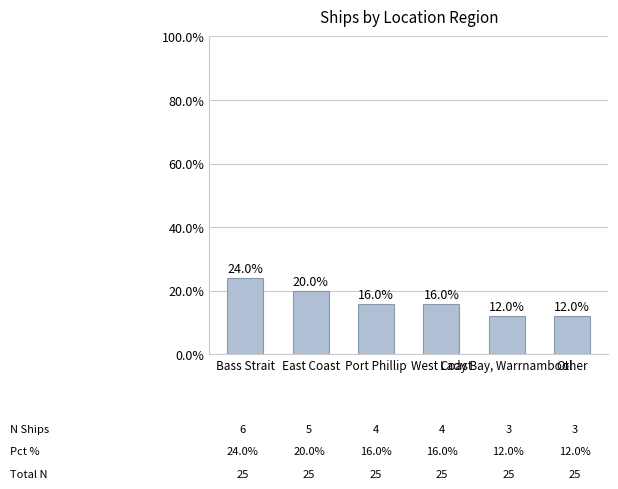

True or false: the data shows 4 at Other.

False